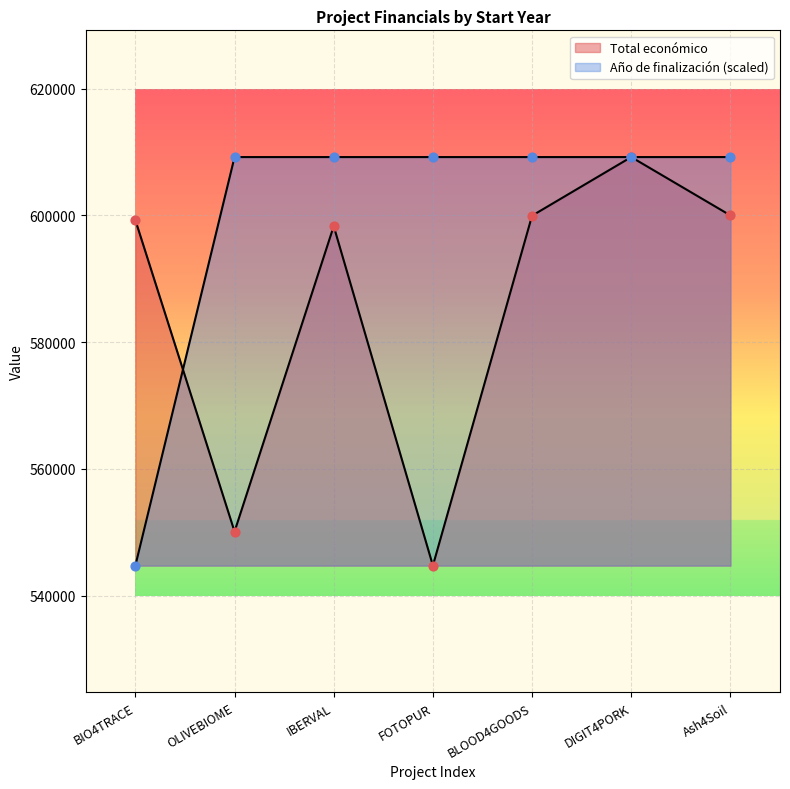

Which series contains the highest Y value?

Total económico